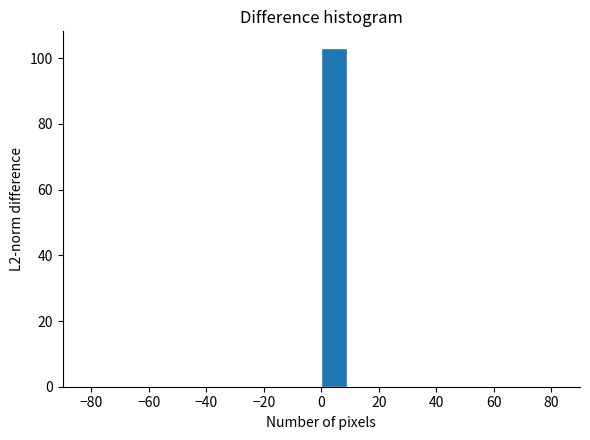

Reading left to right, list every bar in this chart as the range it spans on the x-axis followed by its height. Neither the bar edges nor the heights are printed on the chart, so give them approximately, as read against the axes.

-90 to -81: 0
-81 to -72: 0
-72 to -63: 0
-63 to -54: 0
-54 to -45: 0
-45 to -36: 0
-36 to -27: 0
-27 to -18: 0
-18 to -9: 0
-9 to 0: 0
0 to 9: 104
9 to 18: 0
18 to 27: 0
27 to 36: 0
36 to 45: 0
45 to 54: 0
54 to 63: 0
63 to 72: 0
72 to 81: 0
81 to 90: 0